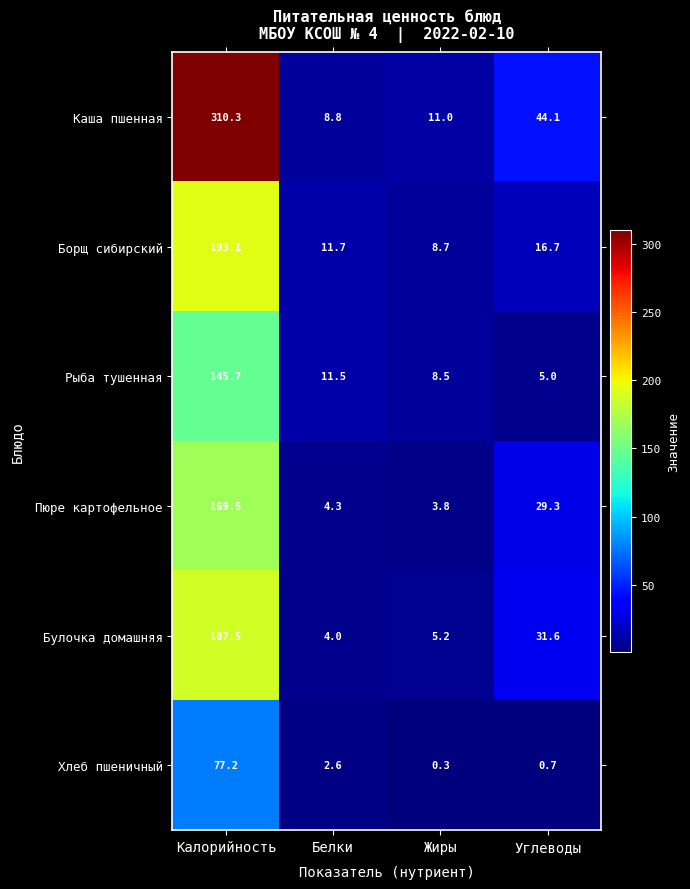

List the series in order of their peak value, lowest first.

Хлеб пшеничный, Рыба тушенная, Пюре картофельное, Булочка домашняя, Борщ сибирский, Каша пшенная